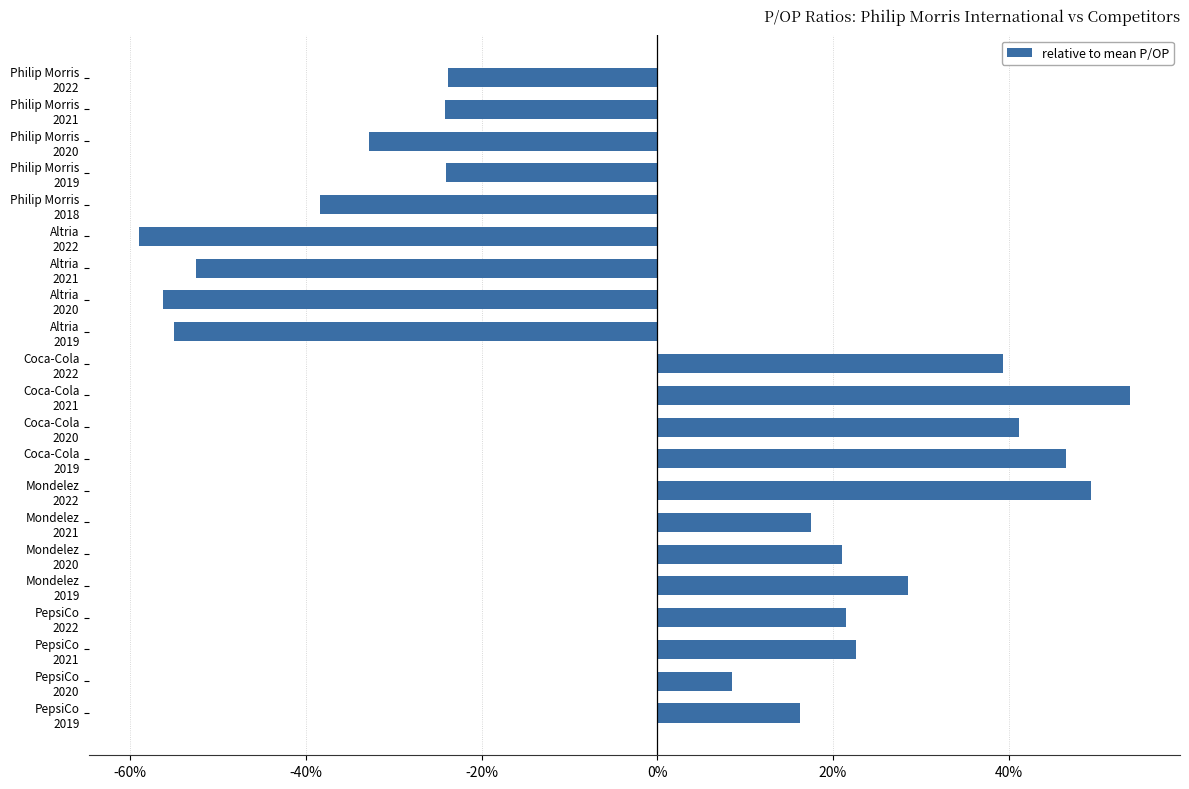

What is the value of the 2nd bar from the top?

-24.2